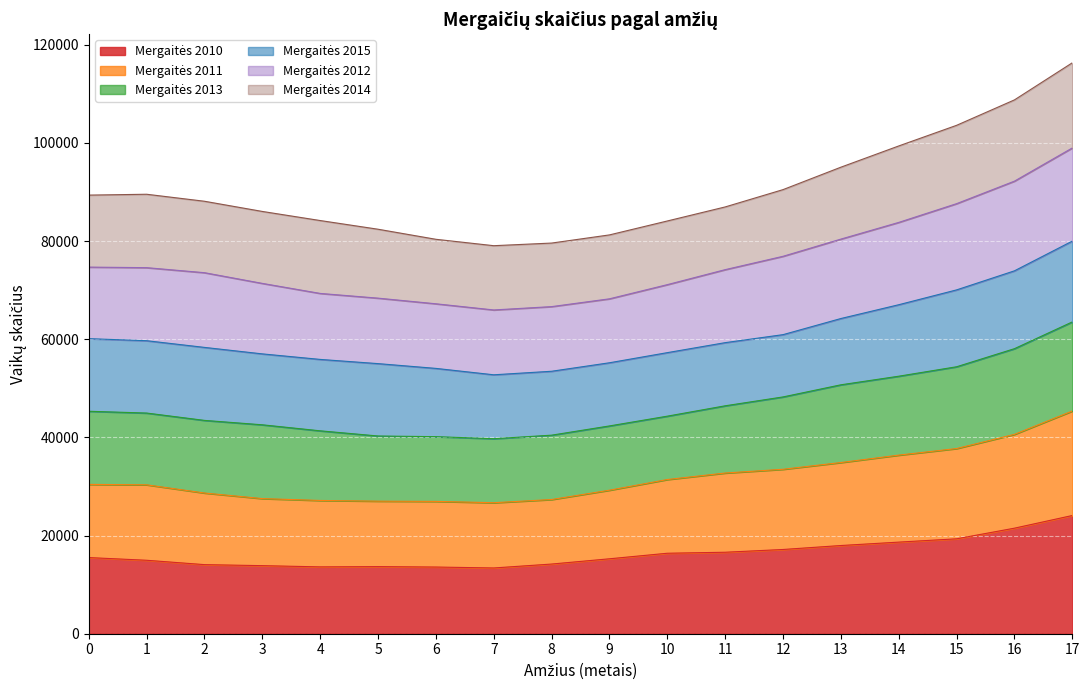

What is the average value of the Mergaitės 2010 series?

16326